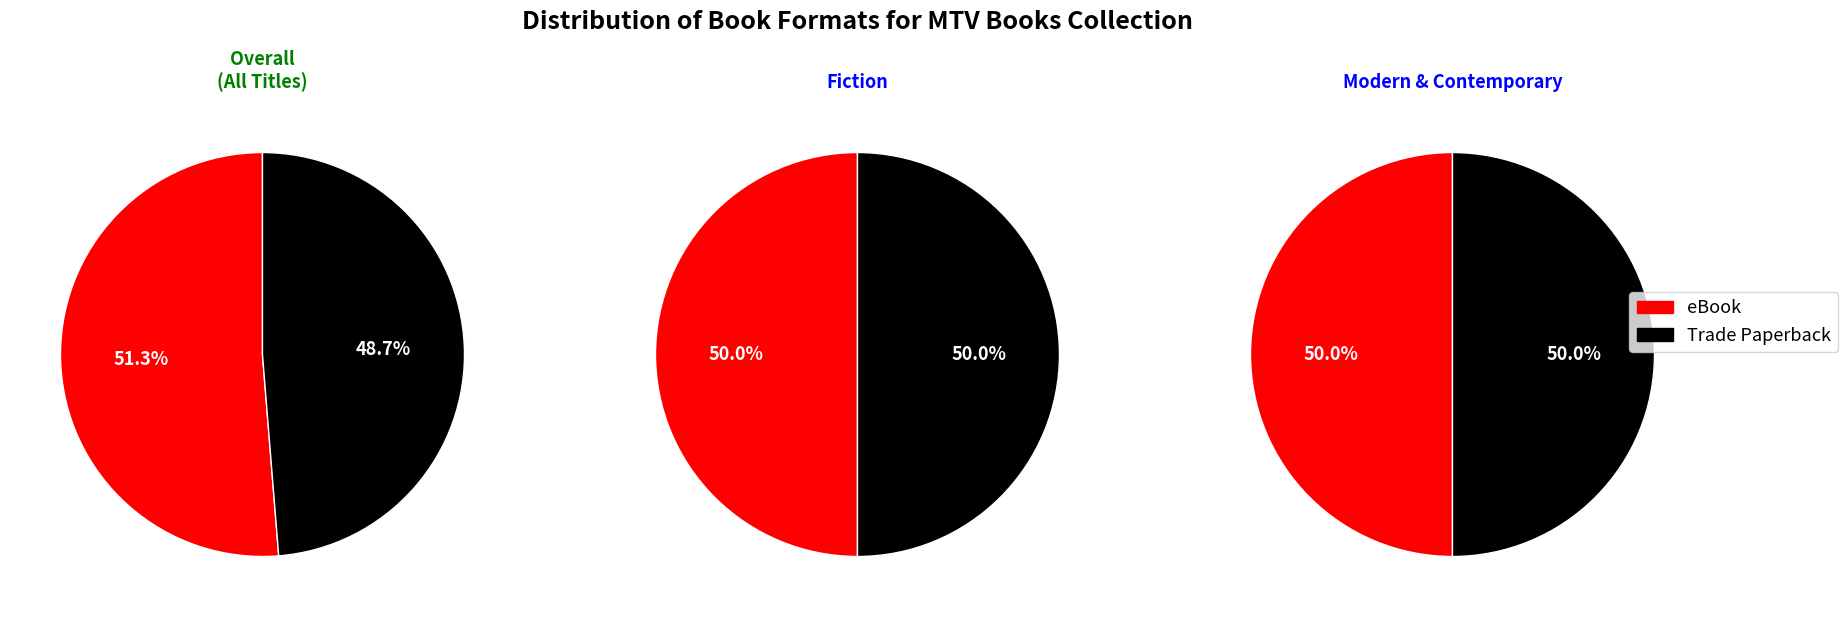

What portion of the pie excludes eBook?

48.7%